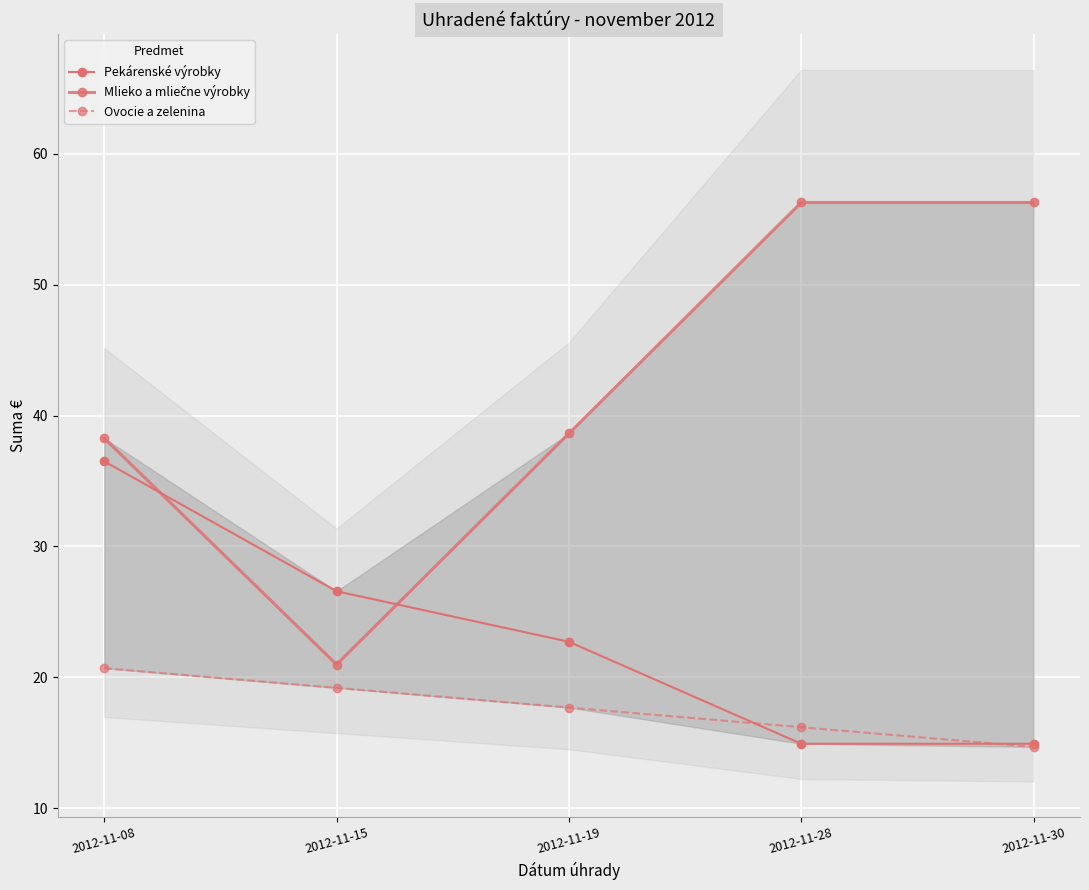

What is the average value of the Pekárenské výrobky series?

23.1